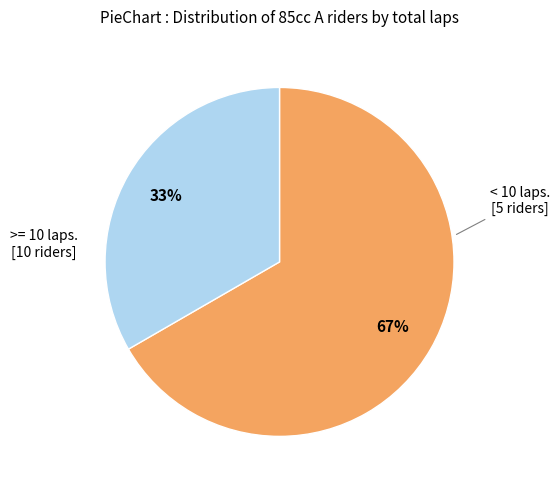

To the nearest percent, what is the average slice percentage?

50%